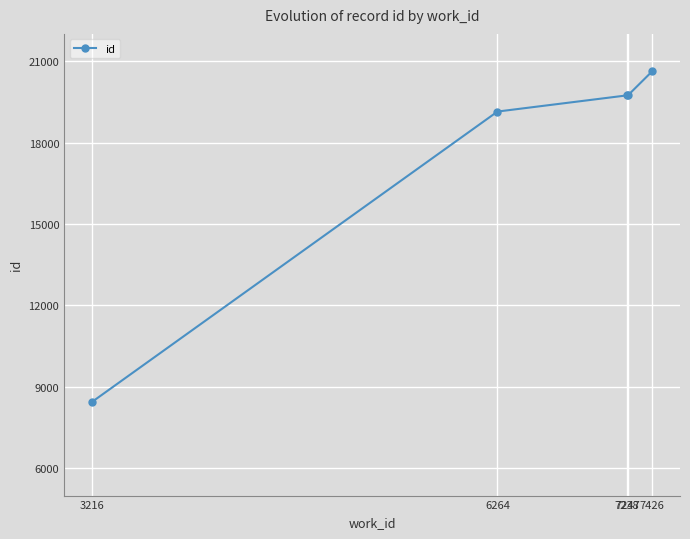

Read the value at 7426.

20616